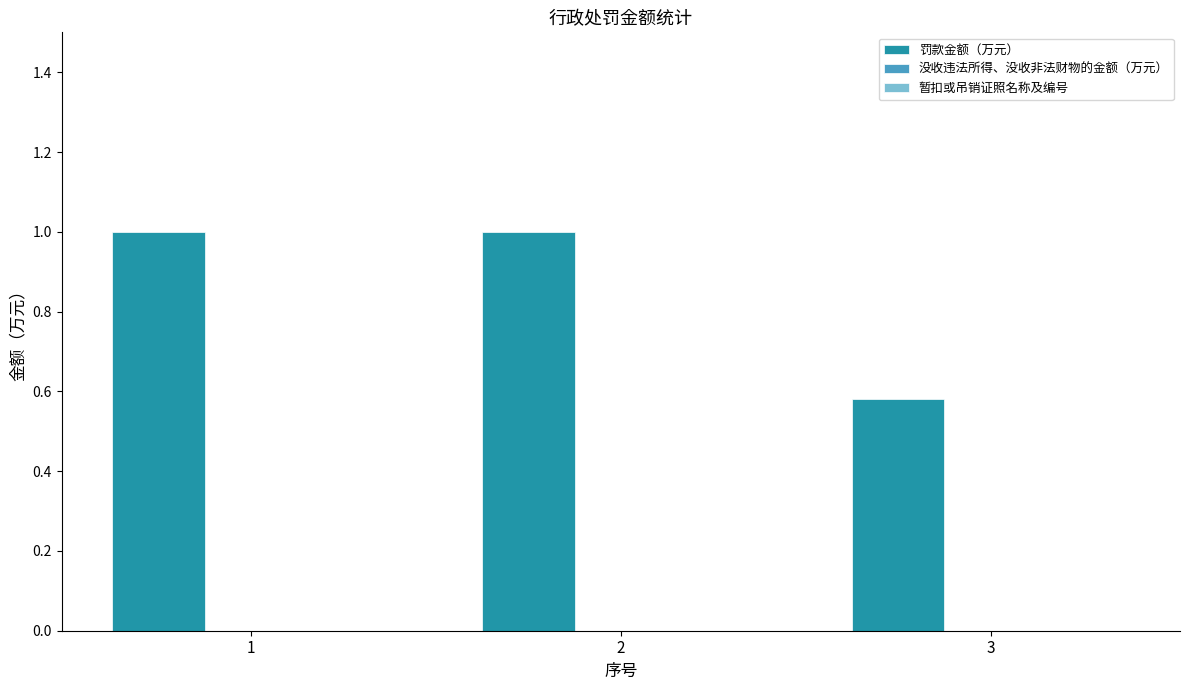

Where is the data nearest to the value 0?

3